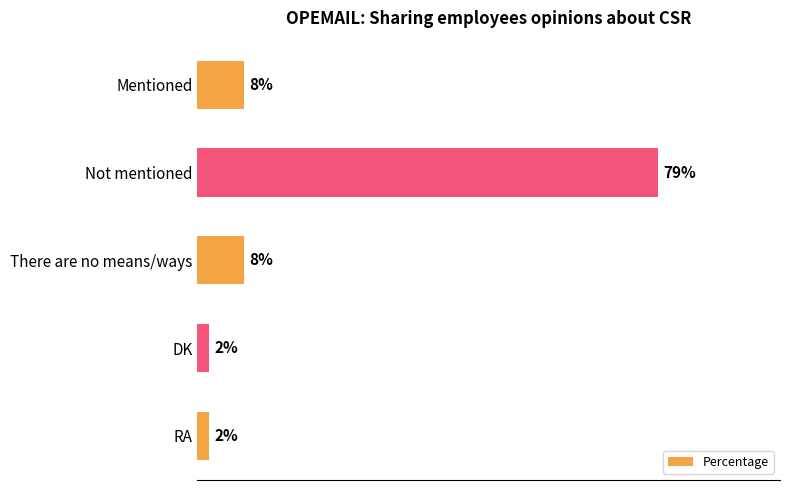

Which label corresponds to the largest value in the chart?

Not mentioned